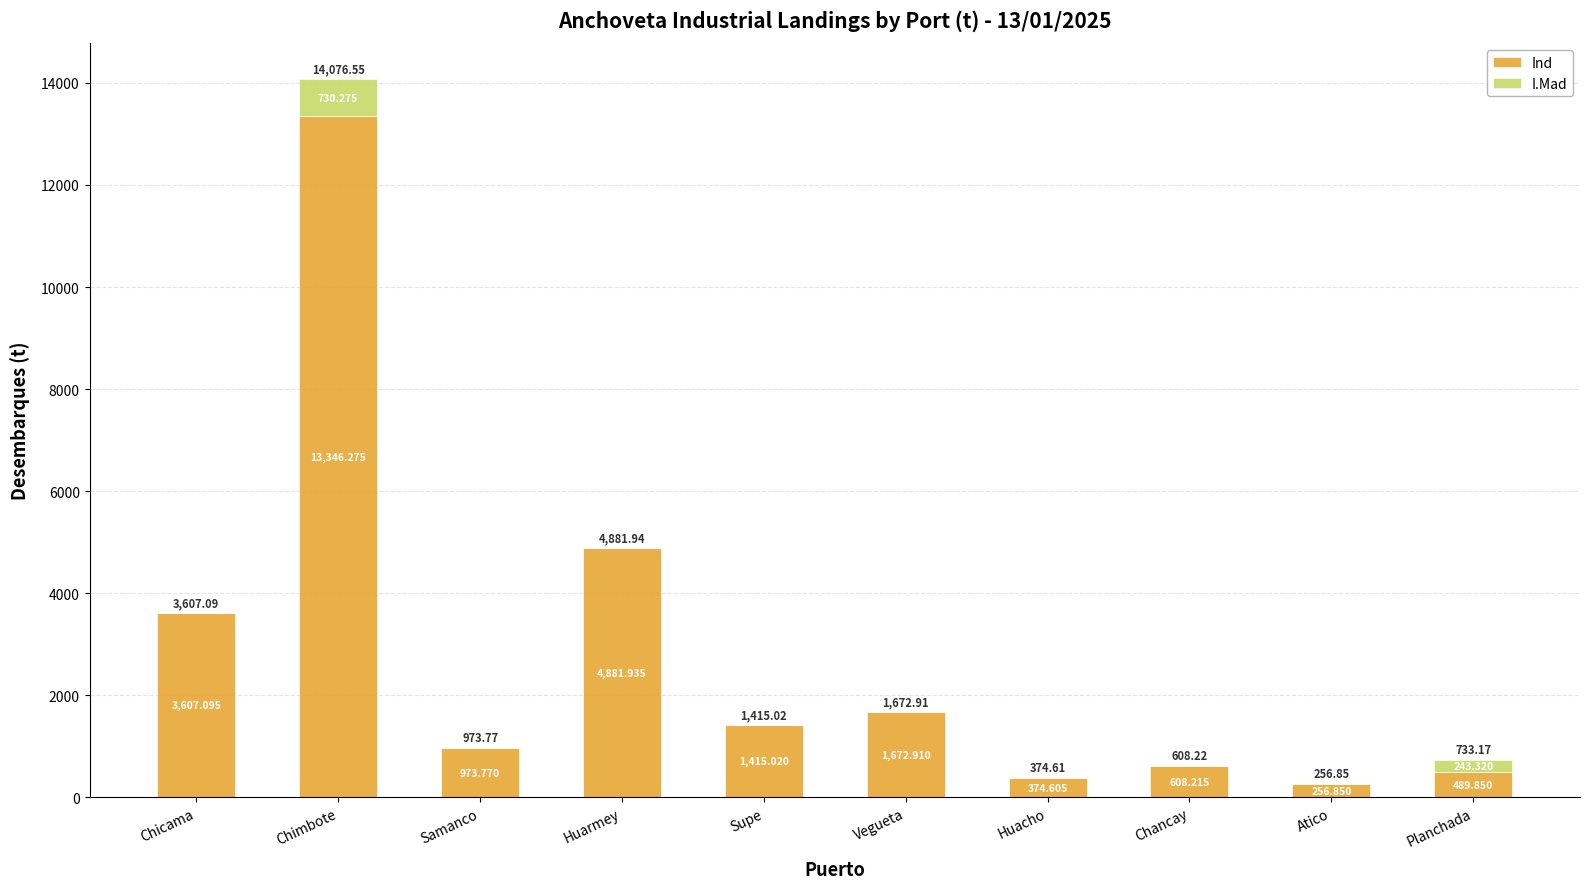

At which category is the sum across all series the highest?

Chimbote